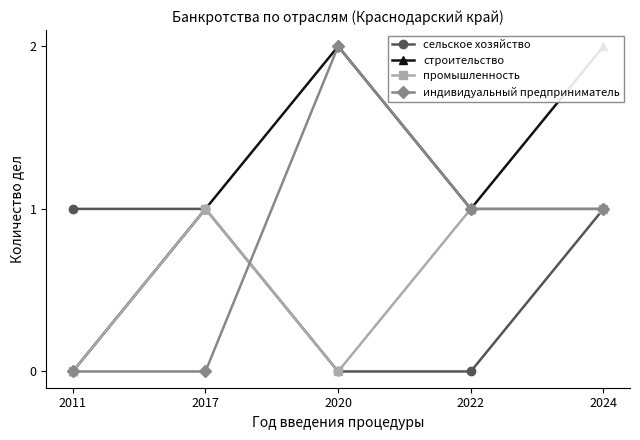

How many индивидуальный предприниматель values are between 0 and 1?

4